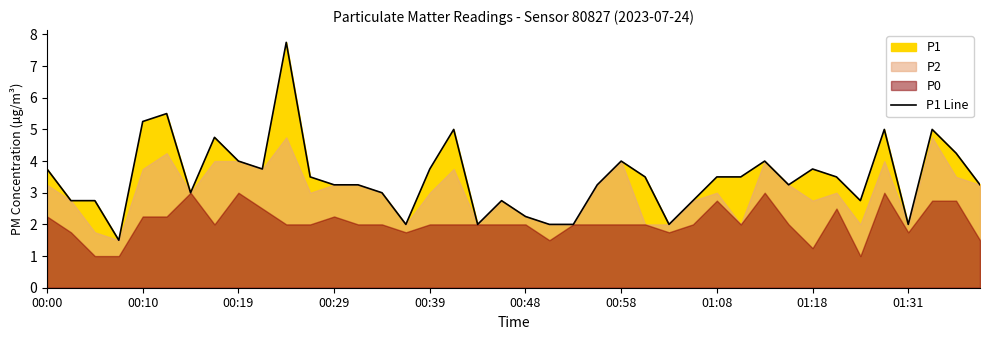

What is the lowest value of the P1 Line series?

1.5